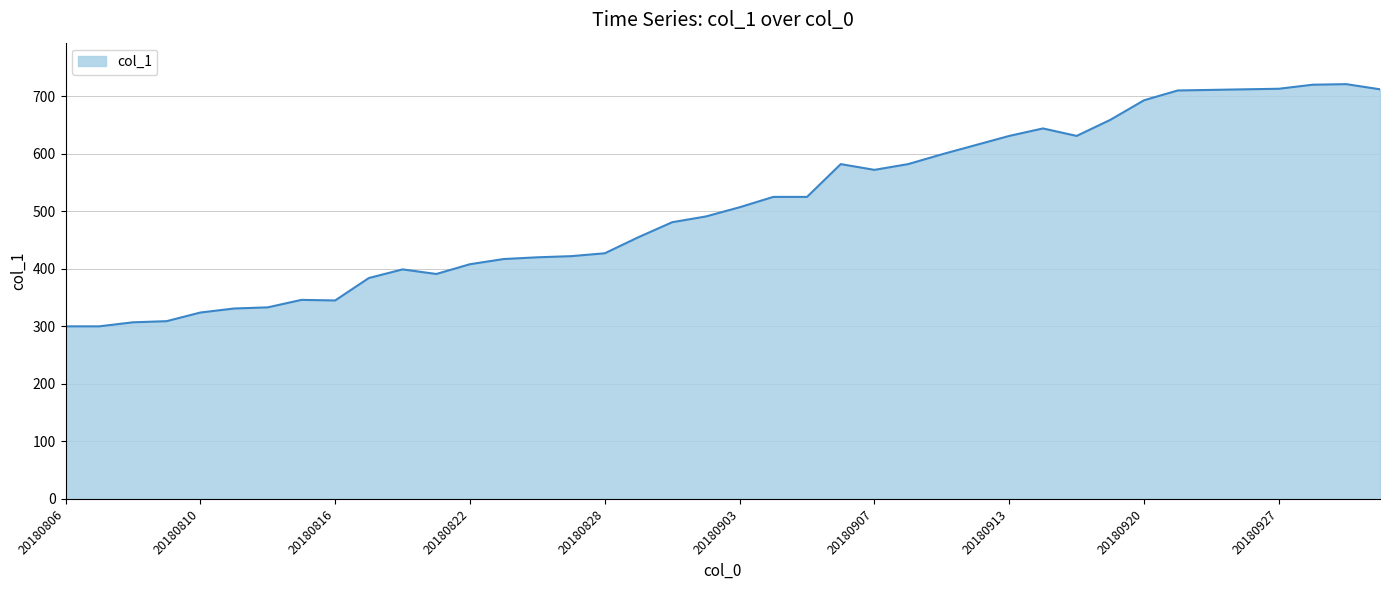

What is the maximum value shown in the chart?

721